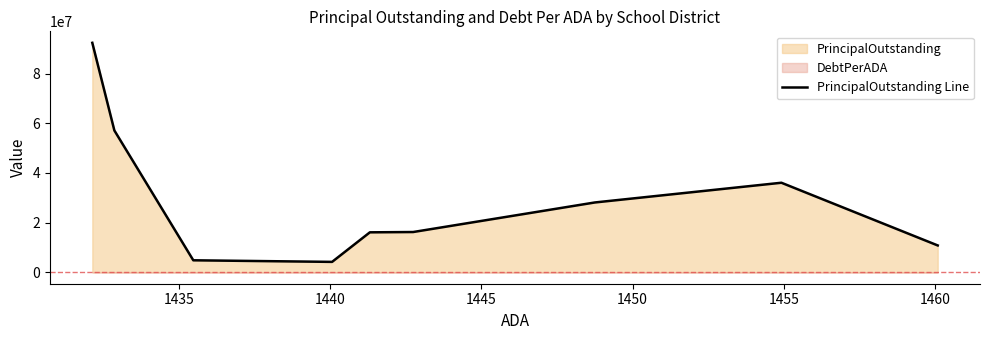

Reading left to right, list all the values displayed in this chart.

92440000.0	57115000.0	4818000.0	4175000.0	16085000.0	16205000.0	28115000.0	36061785.7	10799000.0